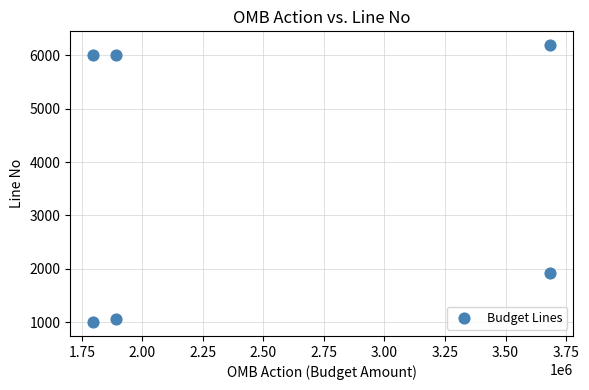

What is the range of X values (max minus min)?

1889755